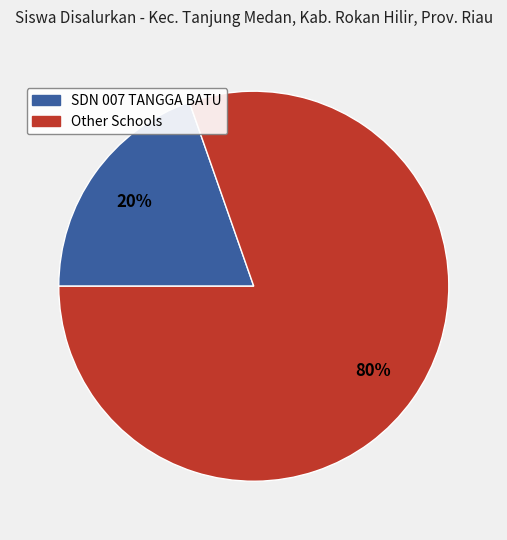

Is there a majority slice in this chart?

Yes